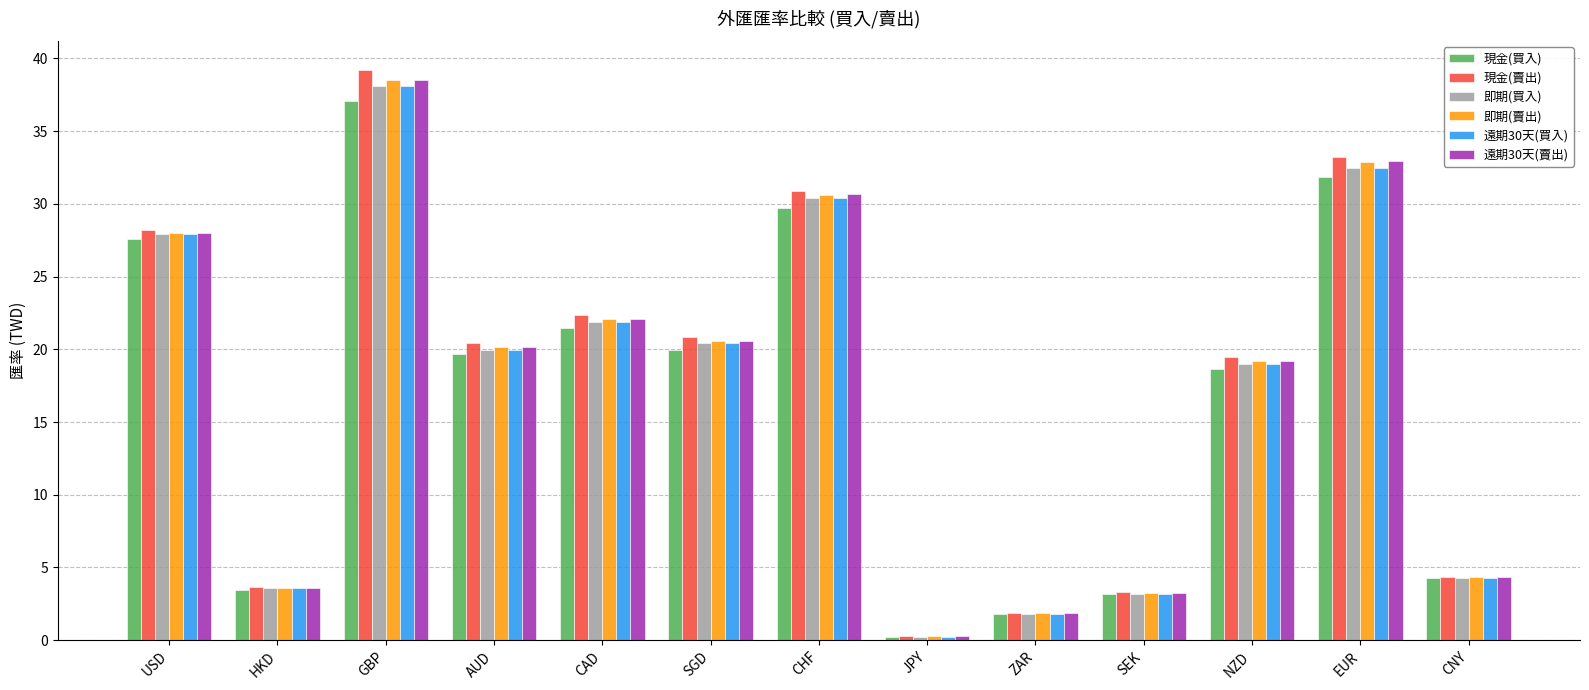

Is it true that 現金(賣出) equals 32.6 at NZD?

False